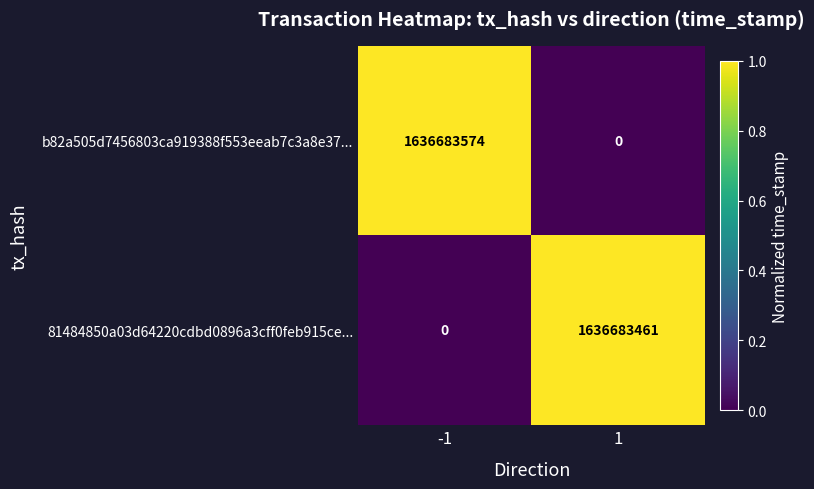

Reading left to right, what are all the values shown in this chart?

b82a505d7456803ca919388f553eeab7c3a8e37...: -1=1636683574	1=0
81484850a03d64220cdbd0896a3cff0feb915ce...: -1=0	1=1636683461